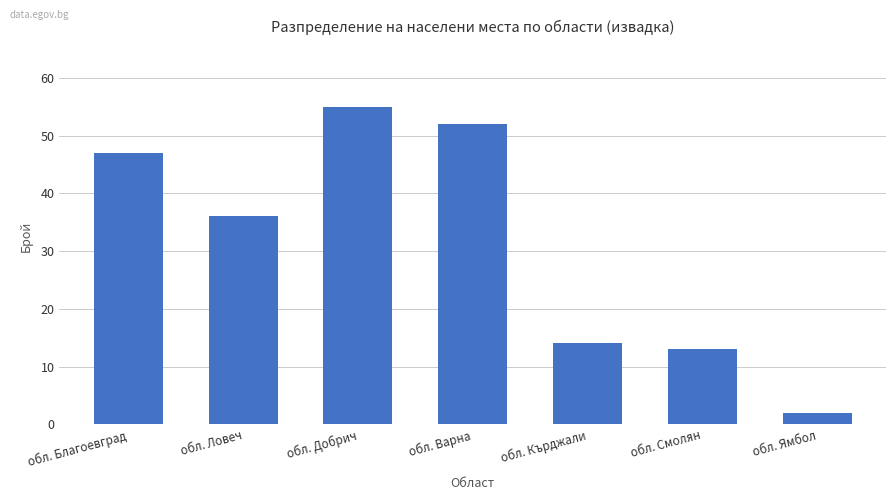

Reading right to left, transcribe all the data shown in this chart.

обл. Ямбол=2	обл. Смолян=13	обл. Кърджали=14	обл. Варна=52	обл. Добрич=55	обл. Ловеч=36	обл. Благоевград=47